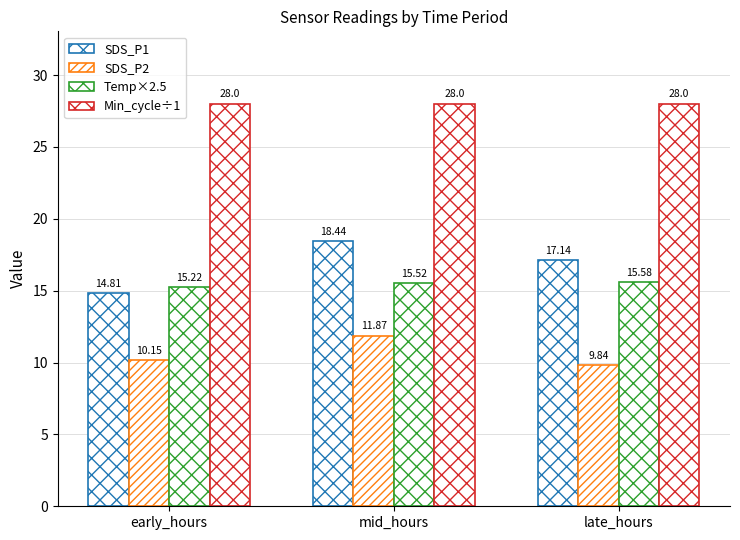

What is the lowest value of the SDS_P1 series?

14.8